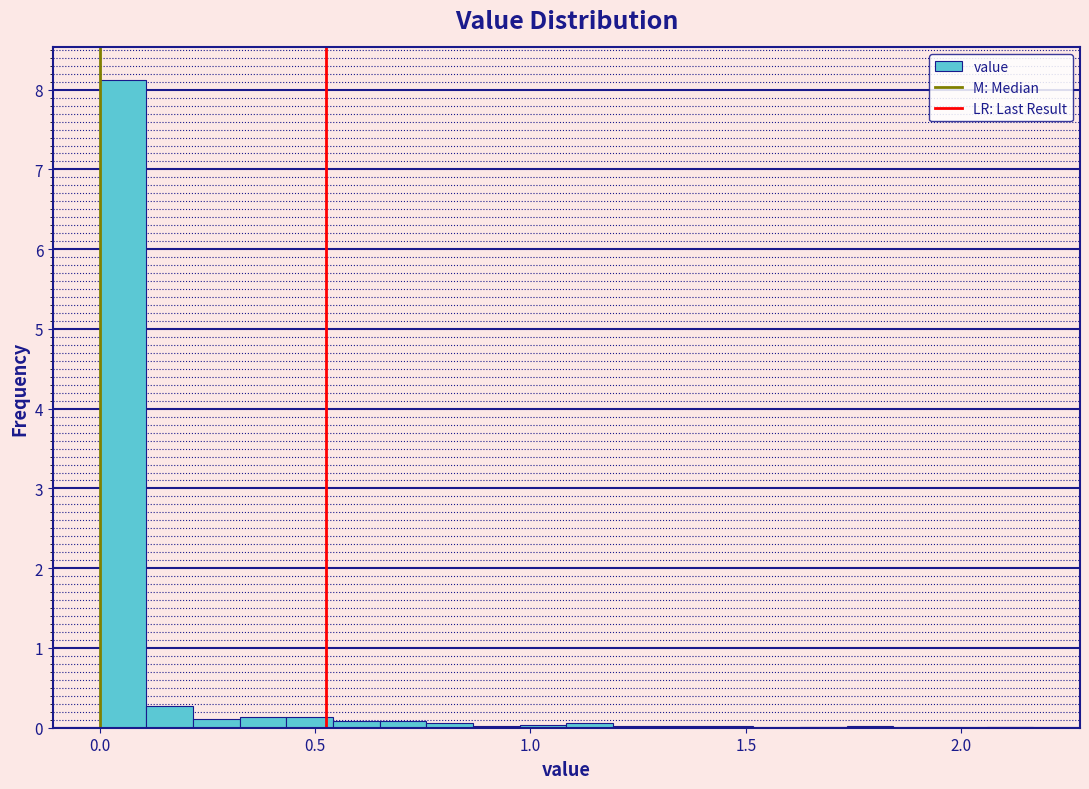

Read against the x-axis, roughly where is the centre of the tallest bar?

0.05